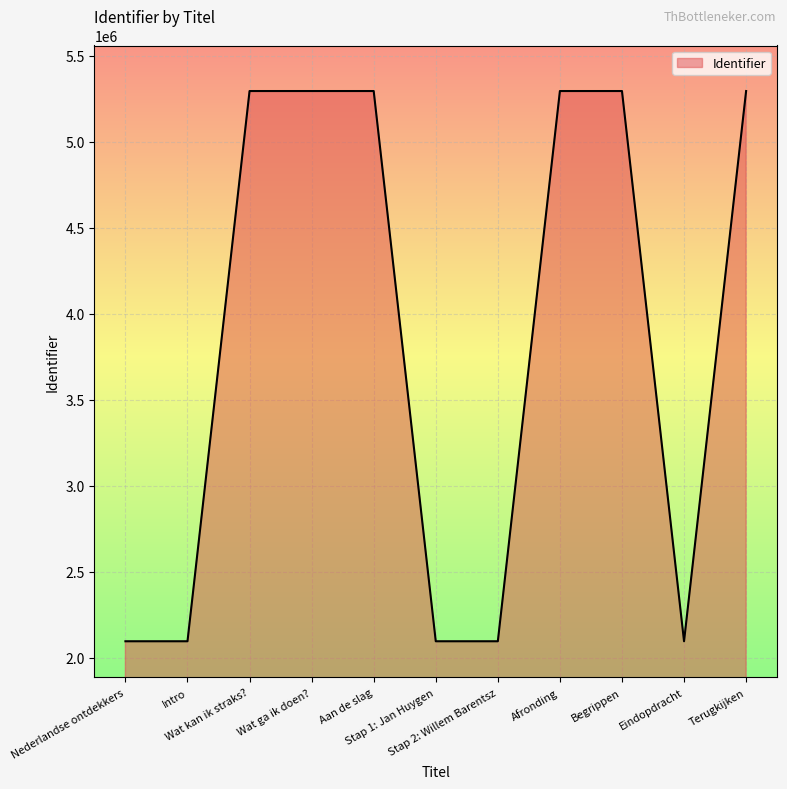

How many lines are shown in the chart?

1